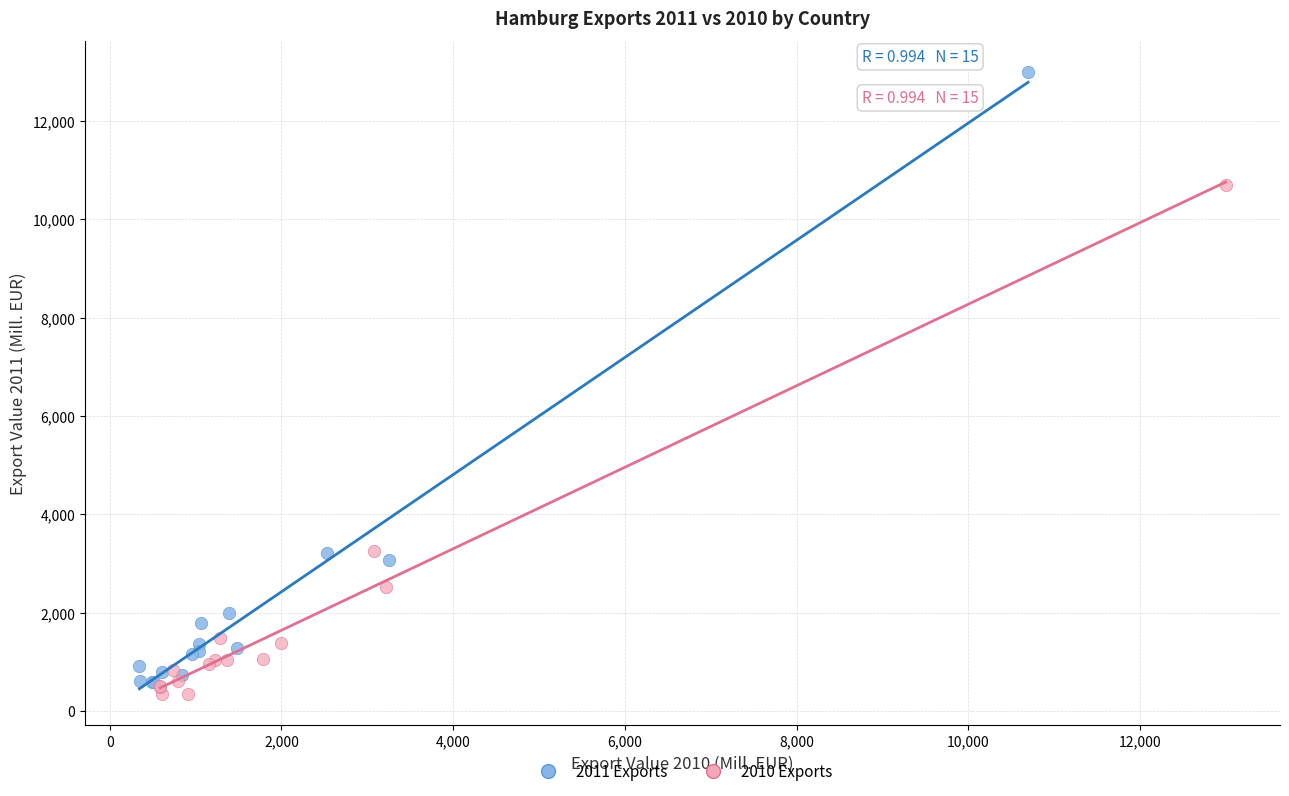

Which series reaches the maximum Y coordinate?

2011 Exports